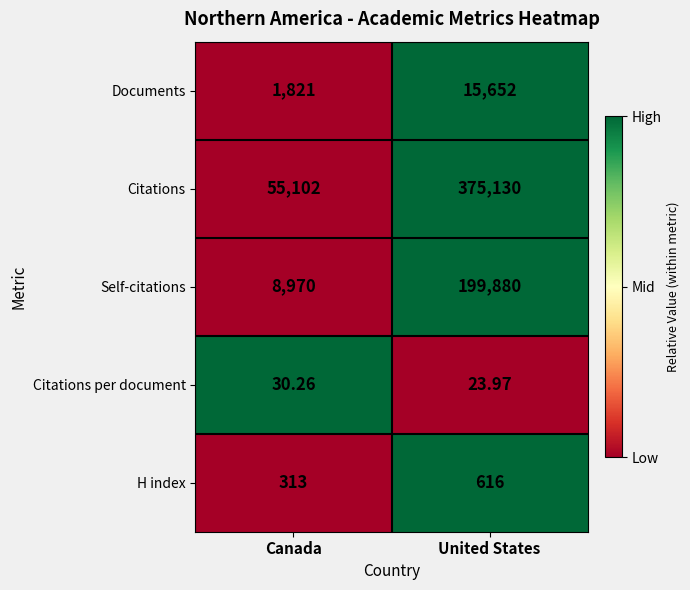

How many data points does each series have?

2